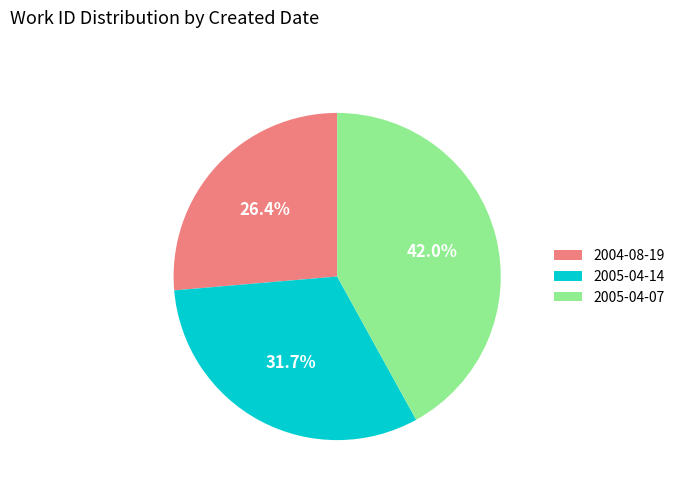

How many slices are in this pie chart?

3